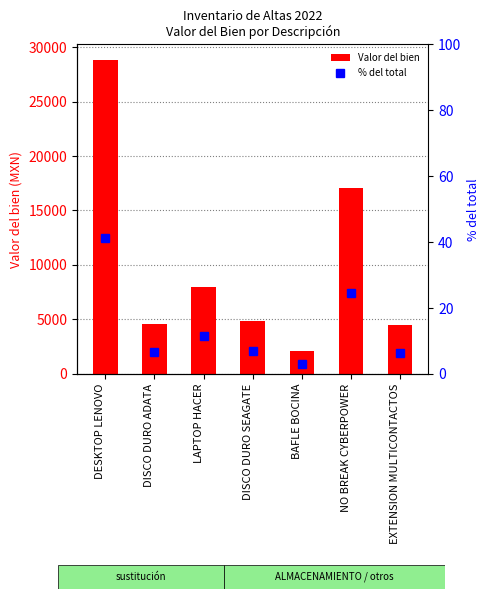

At how many categories does at least one series exceed 21891?

1